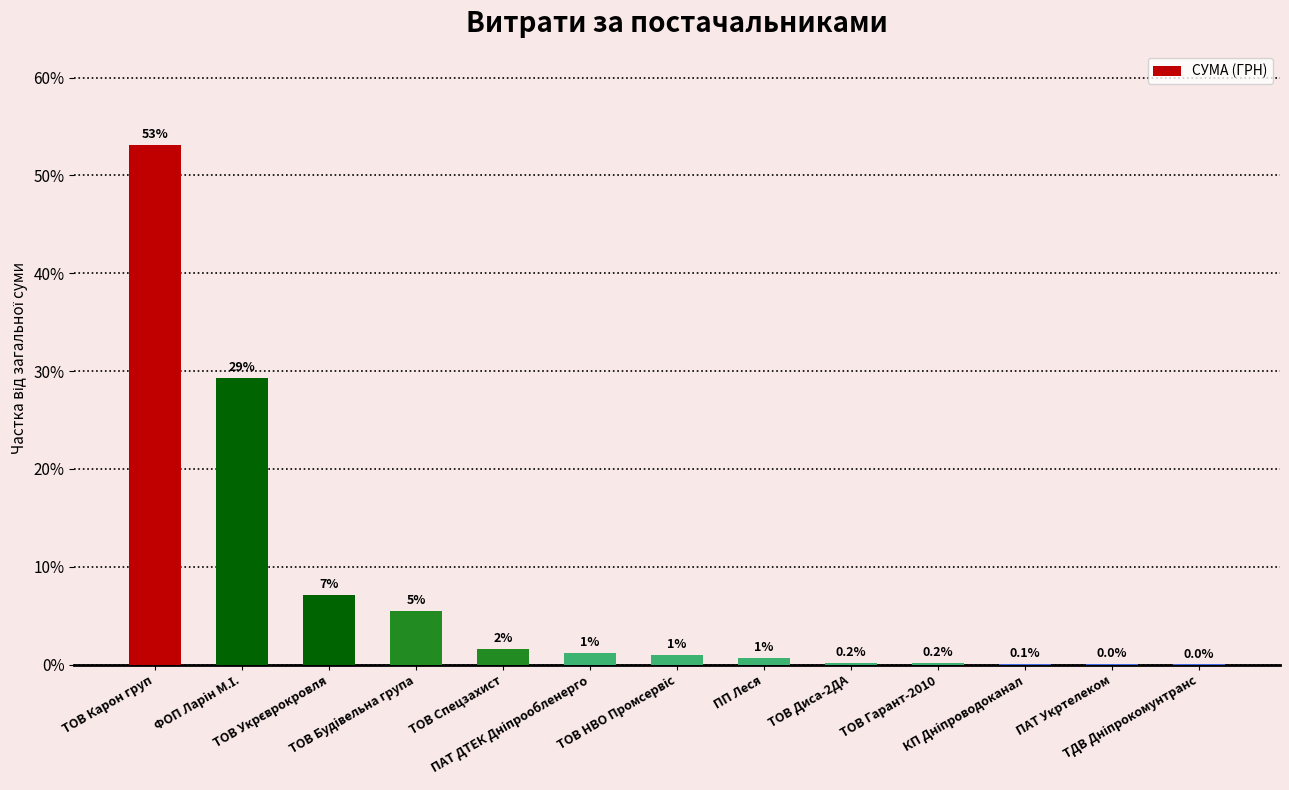

Count the number of data series in this chart.

1